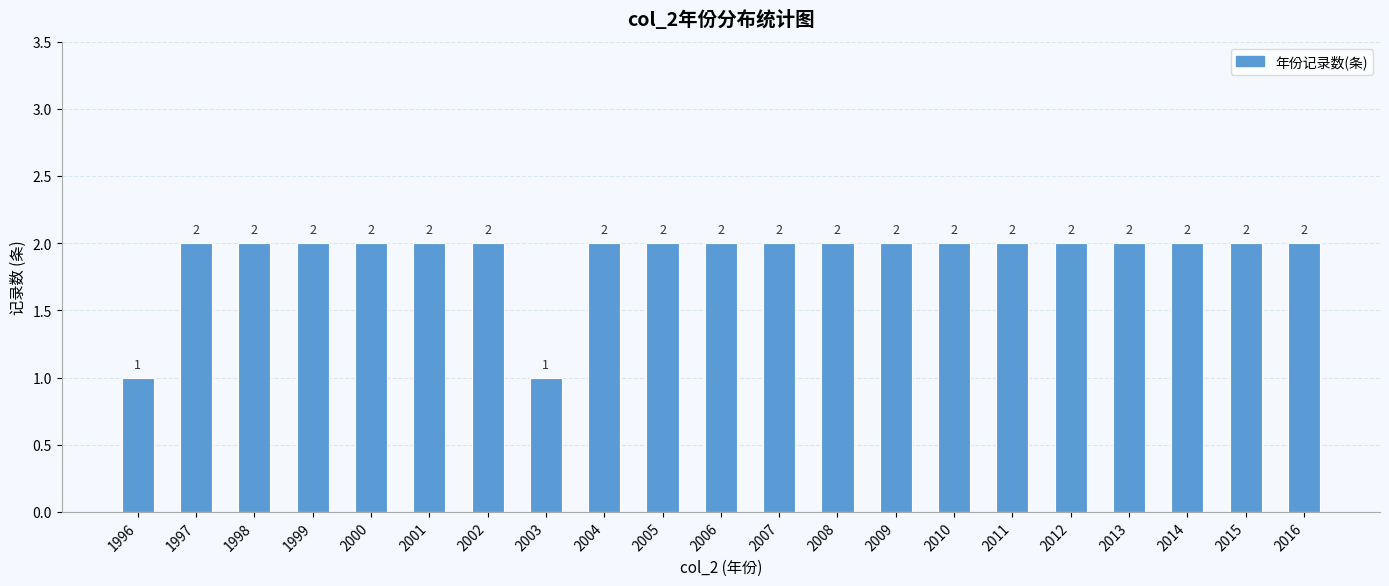

How many values are between 2 and 3?

19